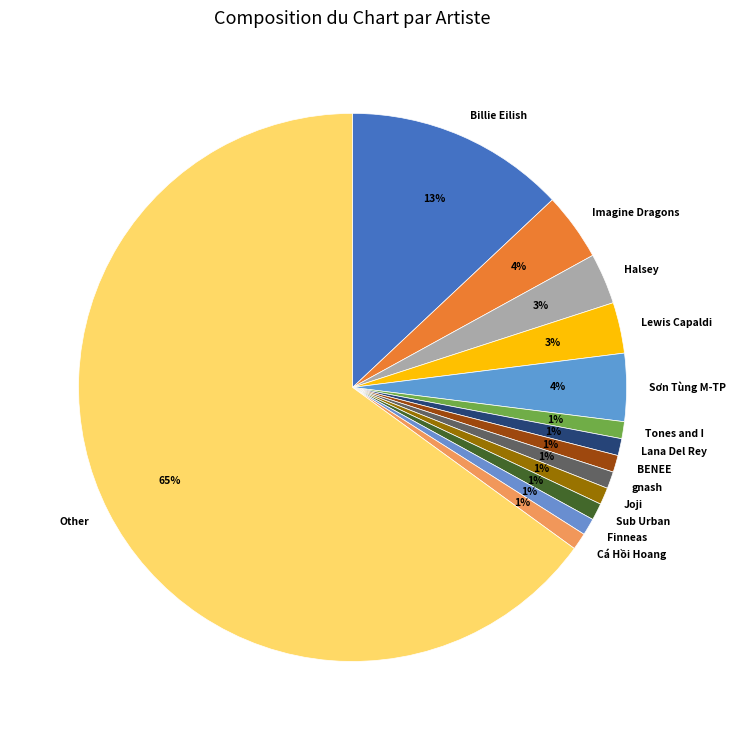

Is it true that Joji is 11% of the pie?

False